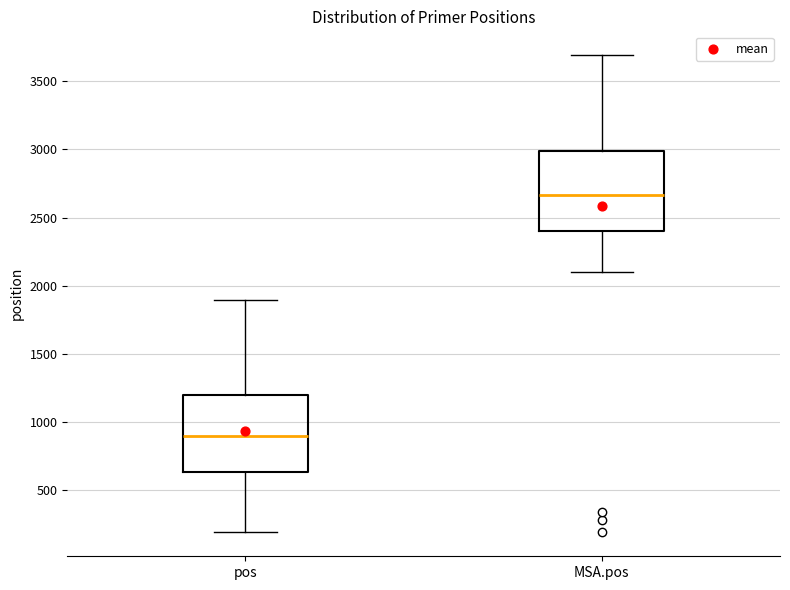

Which box has the highest median line?

MSA.pos